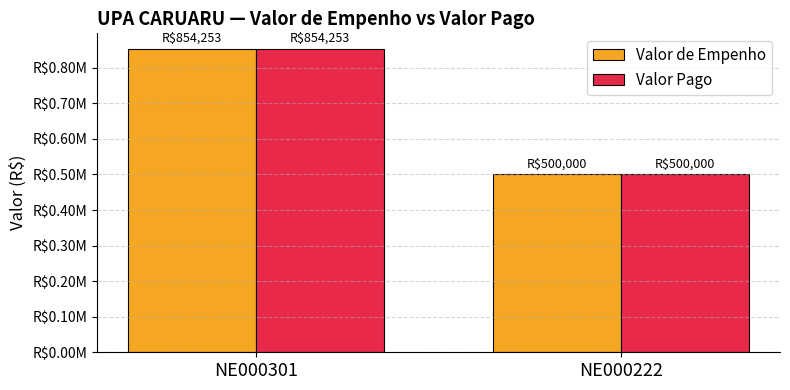

Is it true that Valor de Empenho equals 774500.0 at NE000222?

False